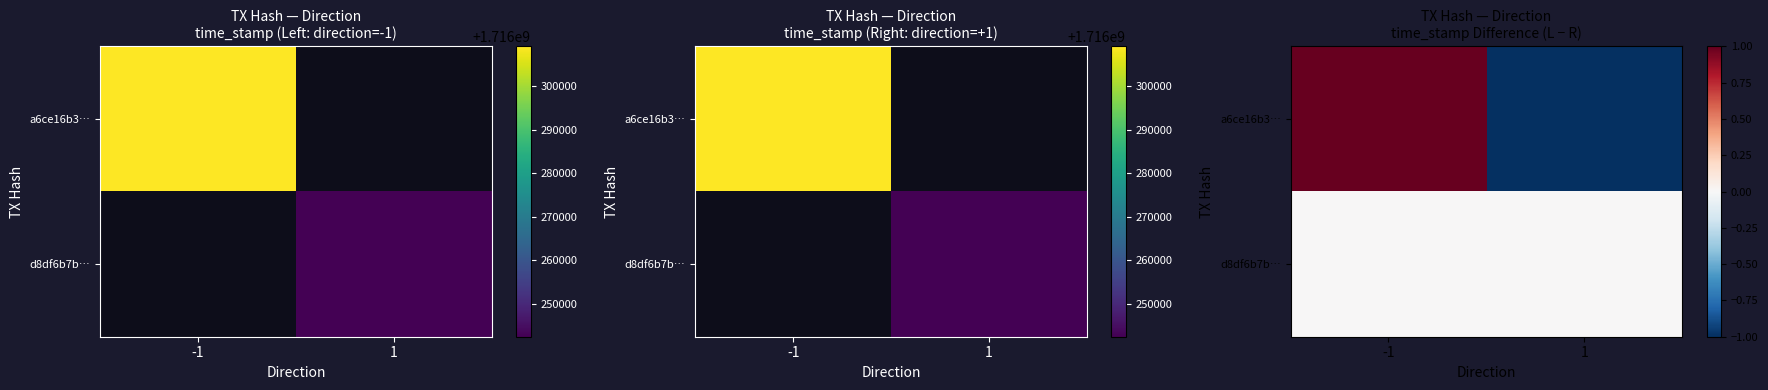

Which series has the largest range (max minus min)?

a6ce16b3…